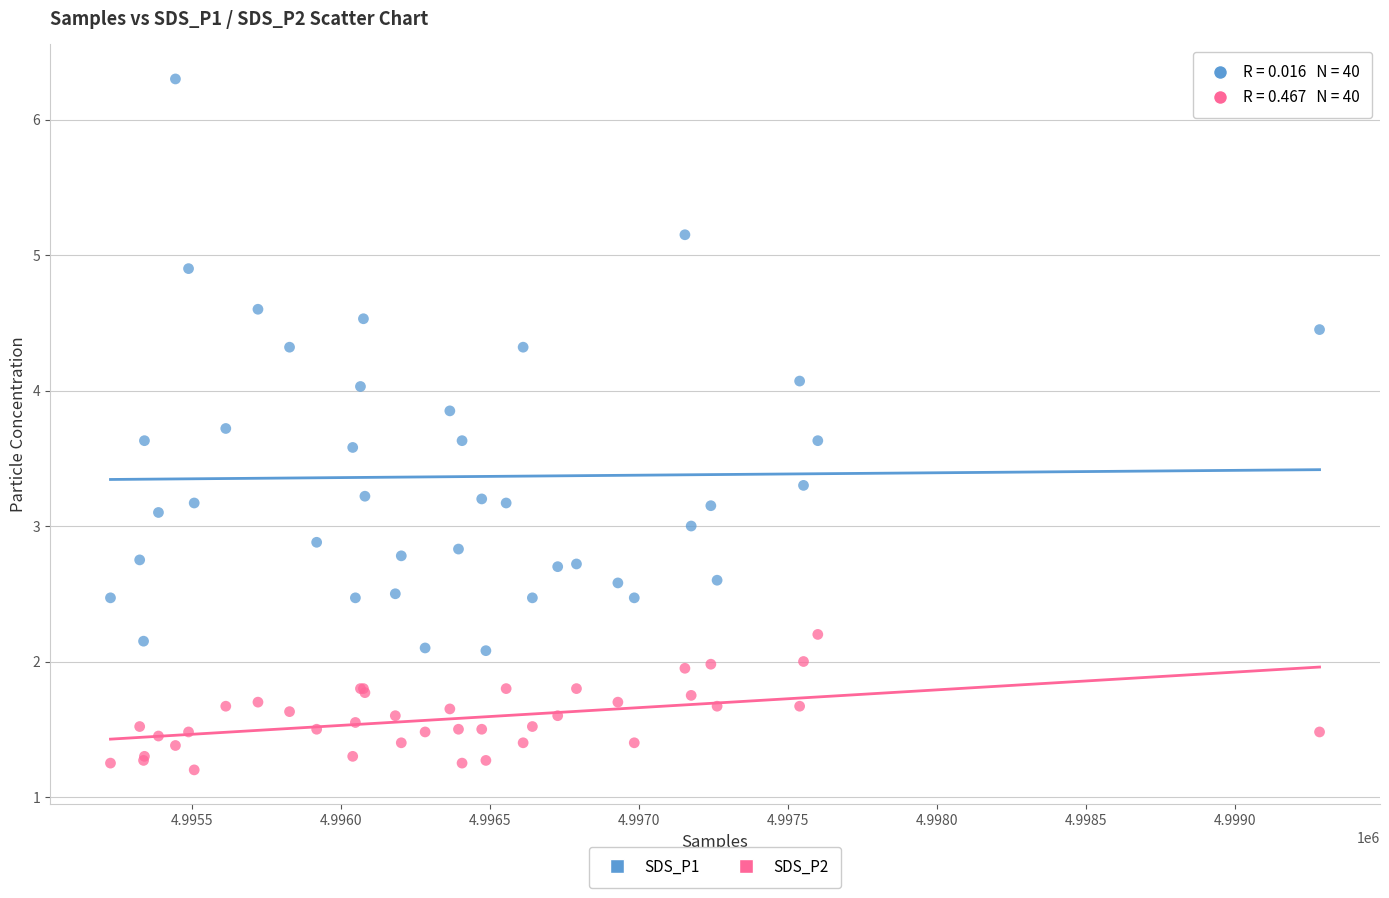

Which series contains the lowest Y value?

SDS_P2